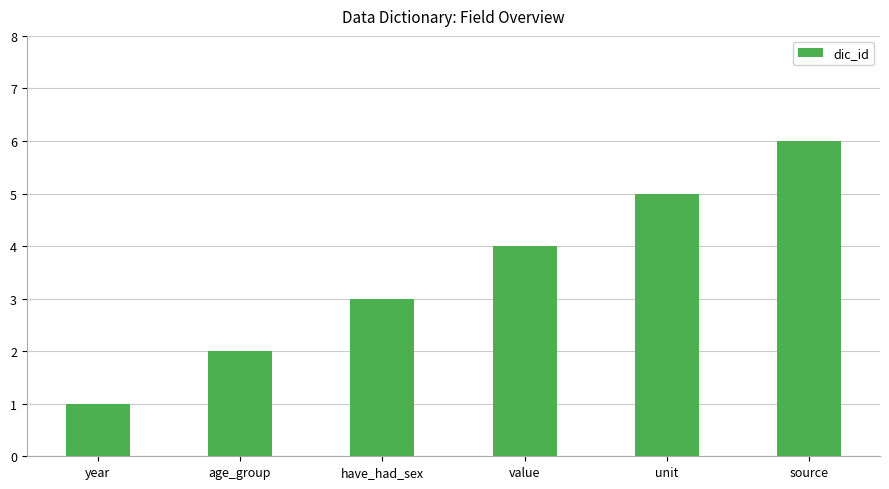

What is the difference between the maximum and second lowest values?

4